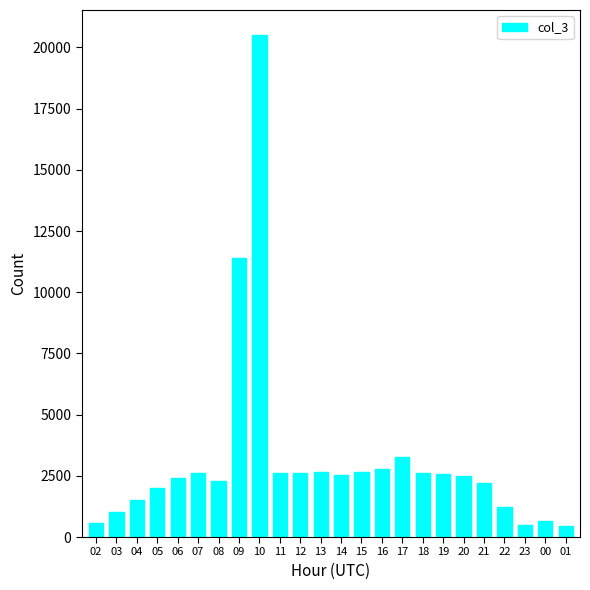

Does the chart contain stacked bars?

No